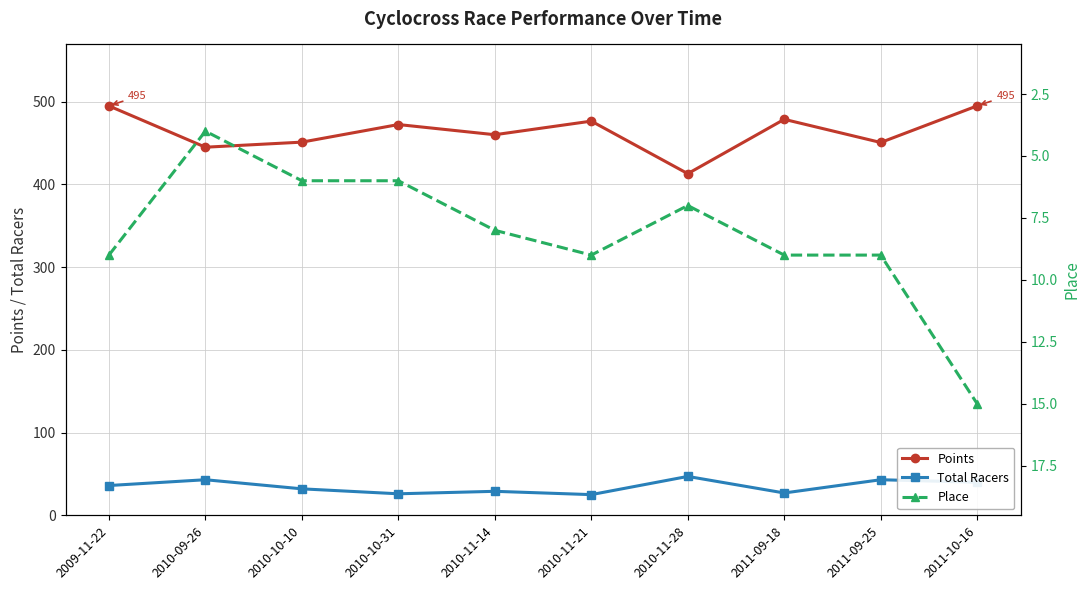

What is the label of the 8th point from the right?

2010-10-10